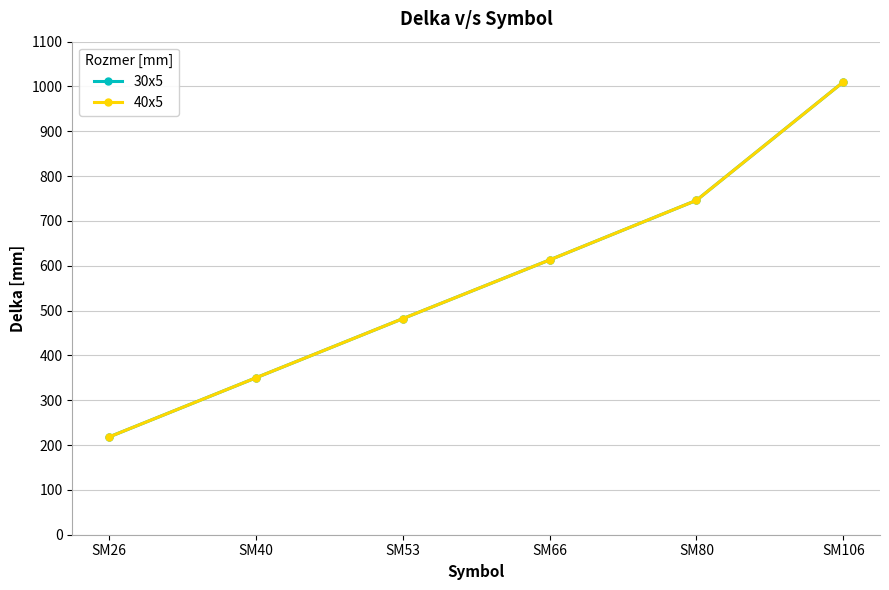

Is this an area chart (filled region under the line)?

No